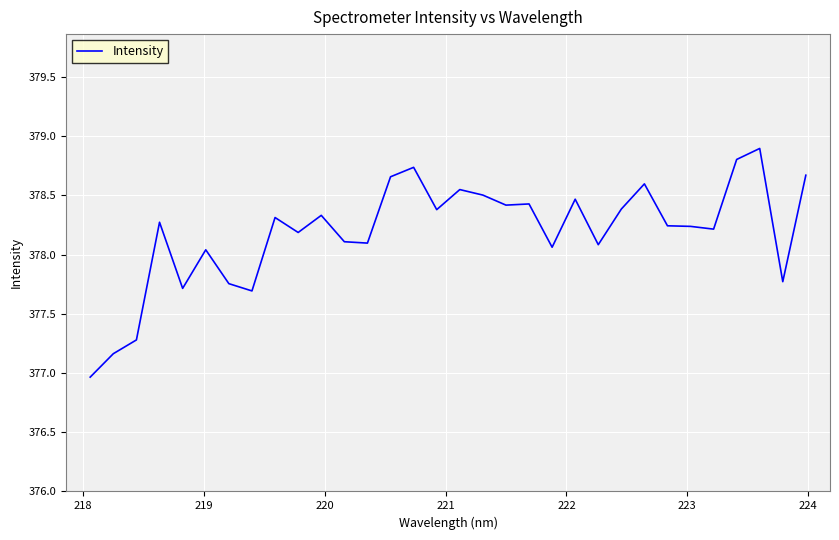

How many lines are shown in the chart?

1